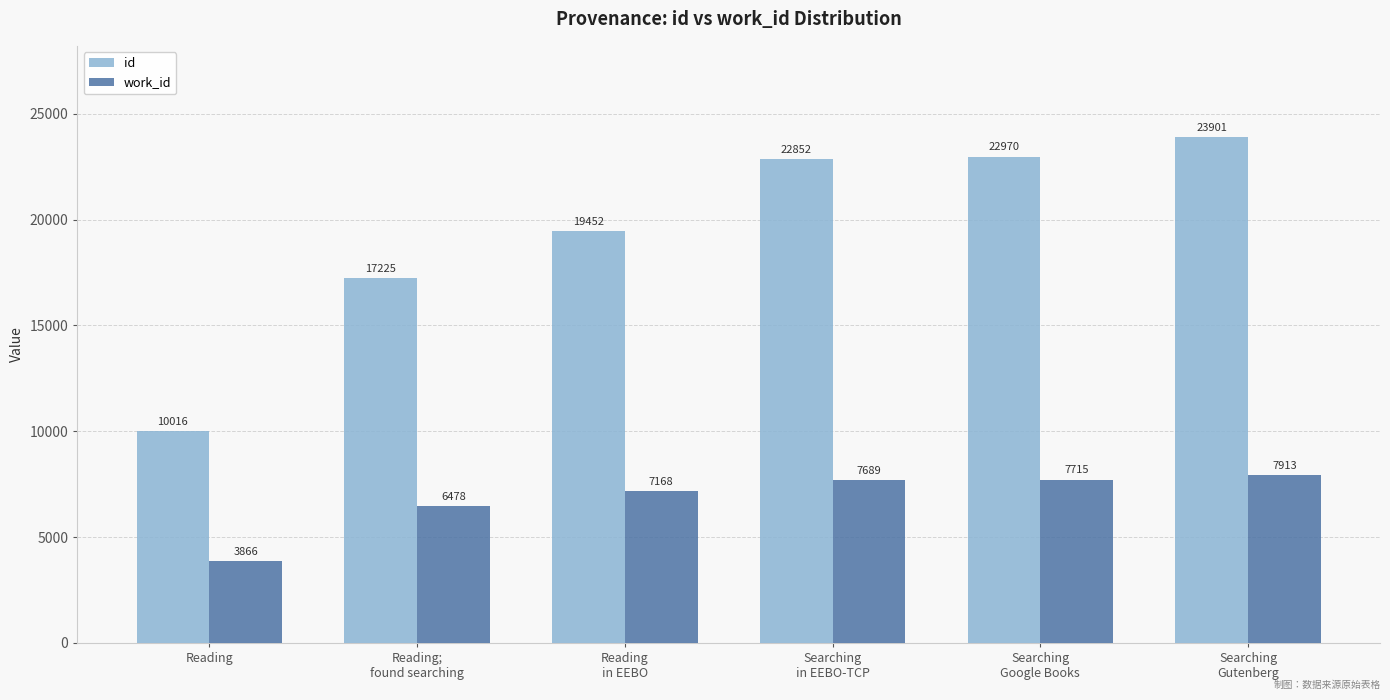

At which label is id closest to 16958?

Reading;
found searching